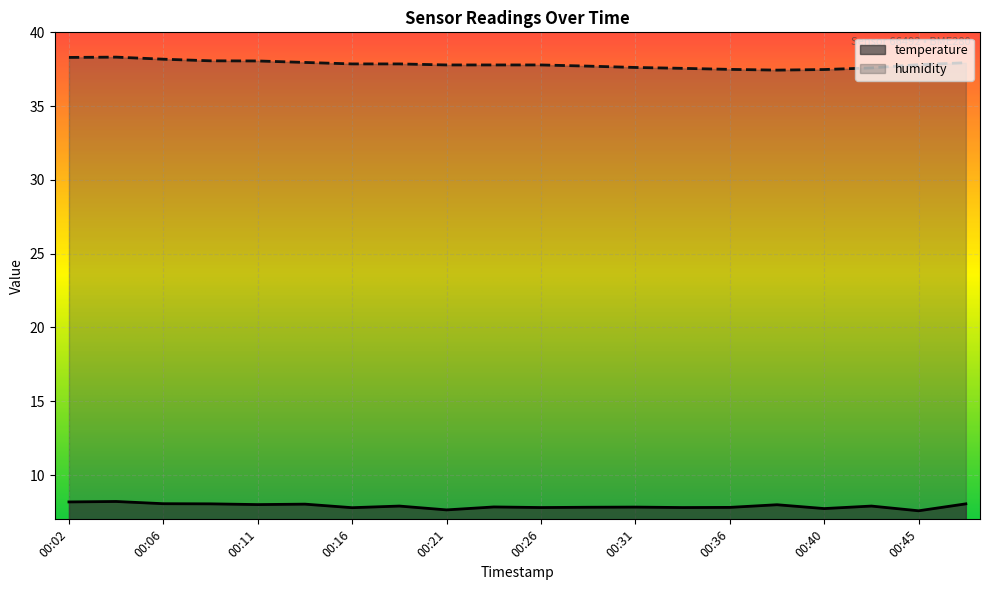

The humidity series shows 37.6 at 00:33. True or false?

True